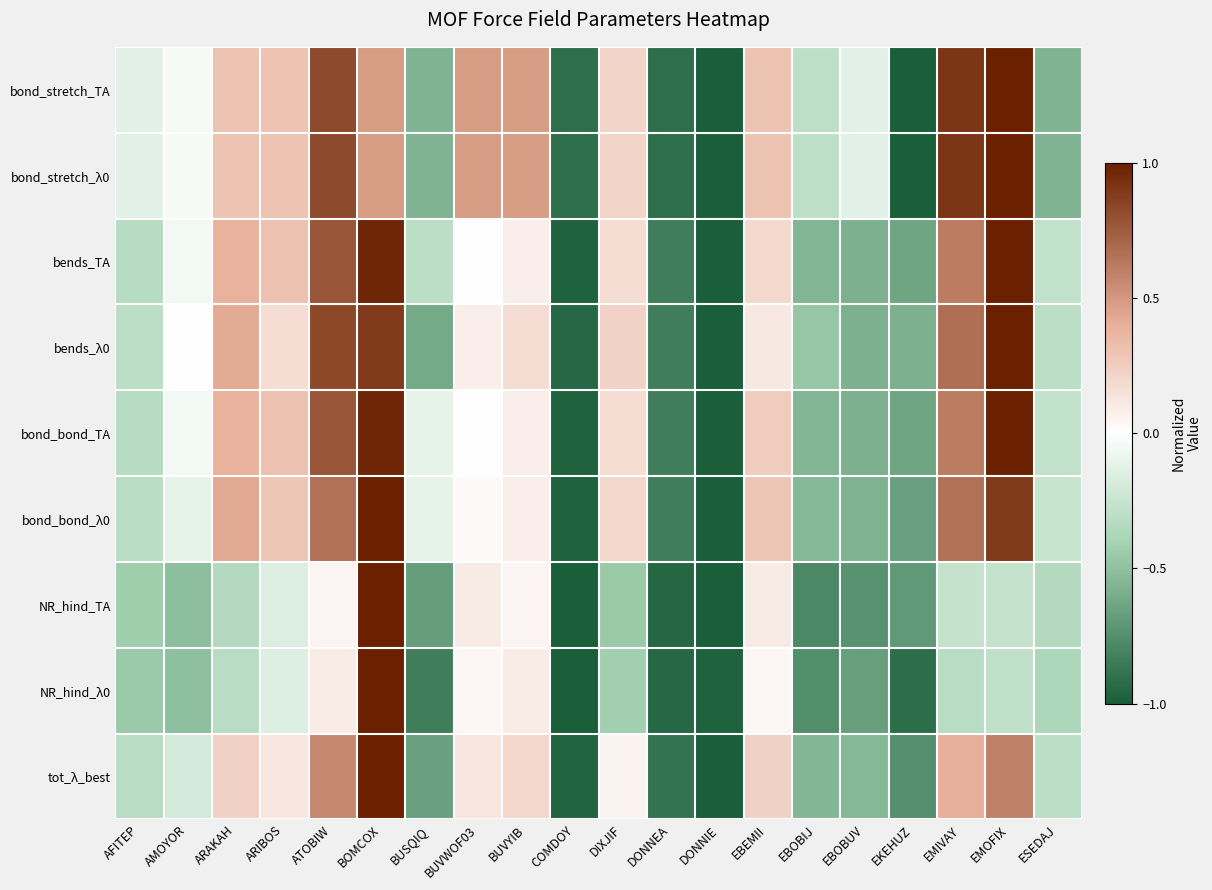

Reading left to right, list all the values displayed in this chart.

bond_stretch_TA: AFITEP=-0.1	AMOYOR=-0.0	ARAKAH=0.3	ARIBOS=0.3	ATOBIW=0.8	BOMCOX=0.5	BUSQIQ=-0.6	BUVWOF03=0.5	BUVYIB=0.5	COMDOY=-0.9	DIXJIF=0.2	DONNEA=-0.9	DONNIE=-1.0	EBEMII=0.3	EBOBIJ=-0.3	EBOBUV=-0.1	EKEHUZ=-1.0	EMIVAY=0.9	EMOFIX=1.0	ESEDAJ=-0.6
bond_stretch_λ0: AFITEP=-0.1	AMOYOR=-0.0	ARAKAH=0.3	ARIBOS=0.3	ATOBIW=0.8	BOMCOX=0.5	BUSQIQ=-0.6	BUVWOF03=0.5	BUVYIB=0.5	COMDOY=-0.9	DIXJIF=0.2	DONNEA=-0.9	DONNIE=-1.0	EBEMII=0.3	EBOBIJ=-0.3	EBOBUV=-0.1	EKEHUZ=-1.0	EMIVAY=0.9	EMOFIX=1.0	ESEDAJ=-0.6
bends_TA: AFITEP=-0.3	AMOYOR=-0.1	ARAKAH=0.4	ARIBOS=0.3	ATOBIW=0.8	BOMCOX=1.0	BUSQIQ=-0.3	BUVWOF03=0.0	BUVYIB=0.1	COMDOY=-1.0	DIXJIF=0.2	DONNEA=-0.8	DONNIE=-1.0	EBEMII=0.2	EBOBIJ=-0.6	EBOBUV=-0.6	EKEHUZ=-0.6	EMIVAY=0.6	EMOFIX=1.0	ESEDAJ=-0.3
bends_λ0: AFITEP=-0.3	AMOYOR=0.0	ARAKAH=0.4	ARIBOS=0.2	ATOBIW=0.8	BOMCOX=0.9	BUSQIQ=-0.6	BUVWOF03=0.1	BUVYIB=0.2	COMDOY=-0.9	DIXJIF=0.2	DONNEA=-0.8	DONNIE=-1.0	EBEMII=0.1	EBOBIJ=-0.5	EBOBUV=-0.6	EKEHUZ=-0.6	EMIVAY=0.7	EMOFIX=1.0	ESEDAJ=-0.3
bond_bond_TA: AFITEP=-0.3	AMOYOR=-0.1	ARAKAH=0.4	ARIBOS=0.3	ATOBIW=0.8	BOMCOX=1.0	BUSQIQ=-0.1	BUVWOF03=0.0	BUVYIB=0.1	COMDOY=-1.0	DIXJIF=0.2	DONNEA=-0.8	DONNIE=-1.0	EBEMII=0.2	EBOBIJ=-0.6	EBOBUV=-0.6	EKEHUZ=-0.6	EMIVAY=0.6	EMOFIX=1.0	ESEDAJ=-0.3
bond_bond_λ0: AFITEP=-0.3	AMOYOR=-0.1	ARAKAH=0.4	ARIBOS=0.3	ATOBIW=0.7	BOMCOX=1.0	BUSQIQ=-0.1	BUVWOF03=0.0	BUVYIB=0.1	COMDOY=-1.0	DIXJIF=0.2	DONNEA=-0.8	DONNIE=-1.0	EBEMII=0.3	EBOBIJ=-0.5	EBOBUV=-0.6	EKEHUZ=-0.7	EMIVAY=0.7	EMOFIX=0.9	ESEDAJ=-0.3
NR_hind_TA: AFITEP=-0.4	AMOYOR=-0.5	ARAKAH=-0.4	ARIBOS=-0.2	ATOBIW=0.1	BOMCOX=1.0	BUSQIQ=-0.7	BUVWOF03=0.1	BUVYIB=0.1	COMDOY=-1.0	DIXJIF=-0.5	DONNEA=-0.9	DONNIE=-1.0	EBEMII=0.1	EBOBIJ=-0.8	EBOBUV=-0.7	EKEHUZ=-0.7	EMIVAY=-0.3	EMOFIX=-0.3	ESEDAJ=-0.4
NR_hind_λ0: AFITEP=-0.5	AMOYOR=-0.5	ARAKAH=-0.3	ARIBOS=-0.2	ATOBIW=0.1	BOMCOX=1.0	BUSQIQ=-0.8	BUVWOF03=0.0	BUVYIB=0.1	COMDOY=-1.0	DIXJIF=-0.4	DONNEA=-0.9	DONNIE=-1.0	EBEMII=0.0	EBOBIJ=-0.8	EBOBUV=-0.7	EKEHUZ=-0.9	EMIVAY=-0.3	EMOFIX=-0.3	ESEDAJ=-0.4
tot_λ_best: AFITEP=-0.3	AMOYOR=-0.2	ARAKAH=0.2	ARIBOS=0.1	ATOBIW=0.6	BOMCOX=1.0	BUSQIQ=-0.7	BUVWOF03=0.1	BUVYIB=0.2	COMDOY=-1.0	DIXJIF=0.1	DONNEA=-0.9	DONNIE=-1.0	EBEMII=0.2	EBOBIJ=-0.6	EBOBUV=-0.5	EKEHUZ=-0.7	EMIVAY=0.4	EMOFIX=0.6	ESEDAJ=-0.3